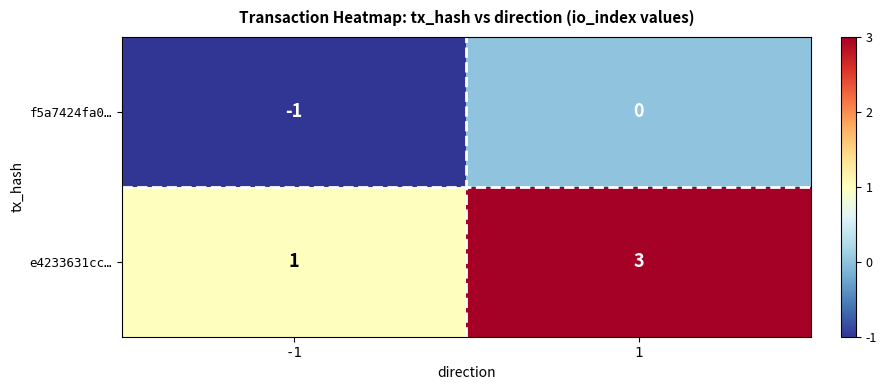

Rank the series at 1 from lowest to highest value.

f5a7424fa0…, e4233631cc…